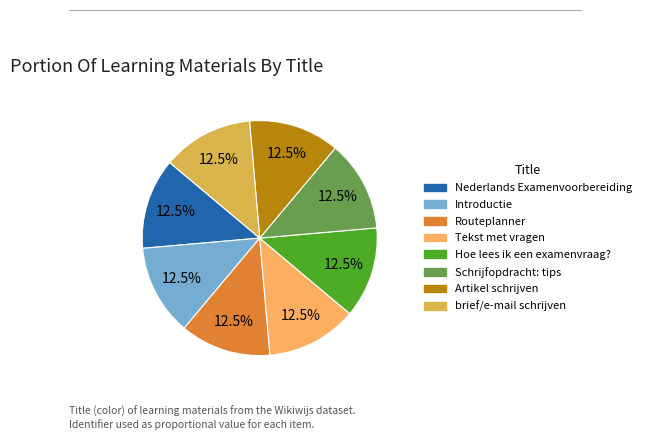

Does Routeplanner account for over 50% of the chart?

No